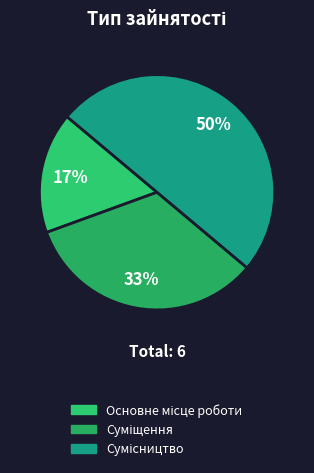

How many segments does this pie chart have?

3